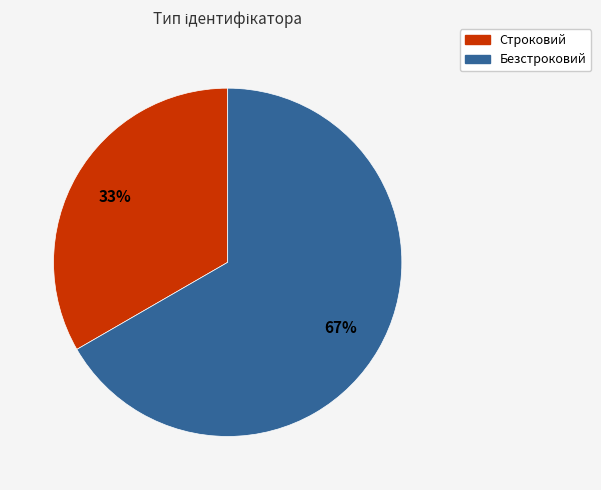

What is the largest slice in the pie chart?

Безстроковий